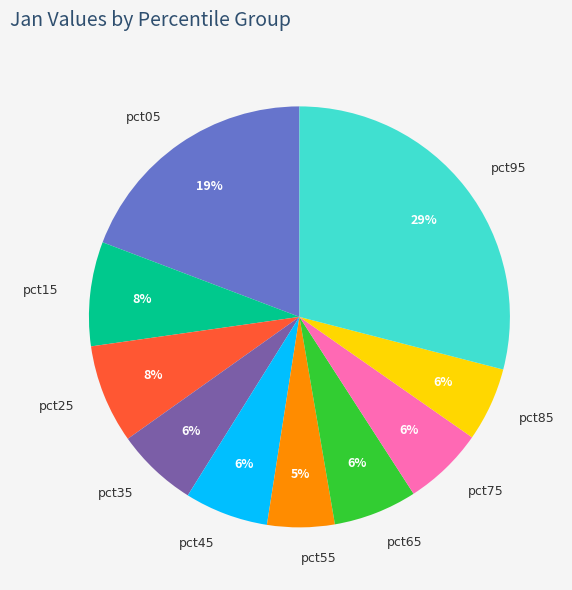

Do pct45 and pct25 together represent more than half of the pie?

No